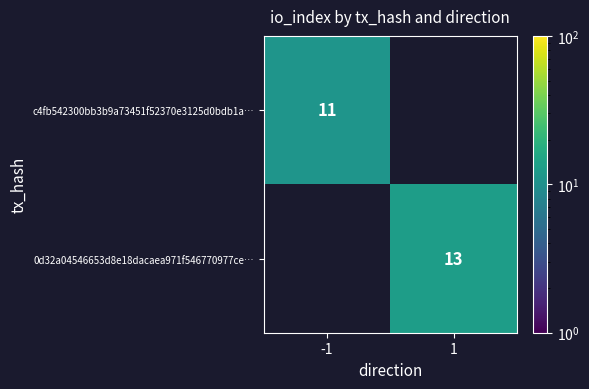

The c4fb542300bb3b9a73451f52370e3125d0bdb1a… series shows 11 at -1. True or false?

True